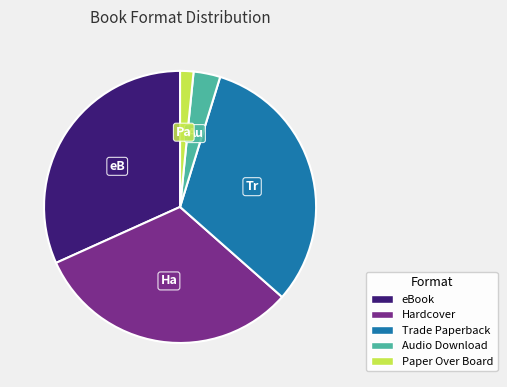

Combined, do Audio Download and Trade Paperback account for over 50%?

No